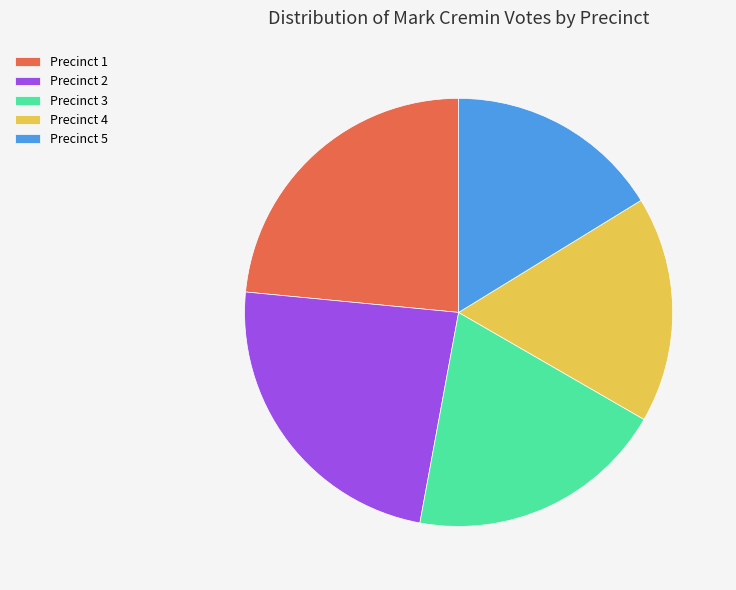

How many segments does this pie chart have?

5